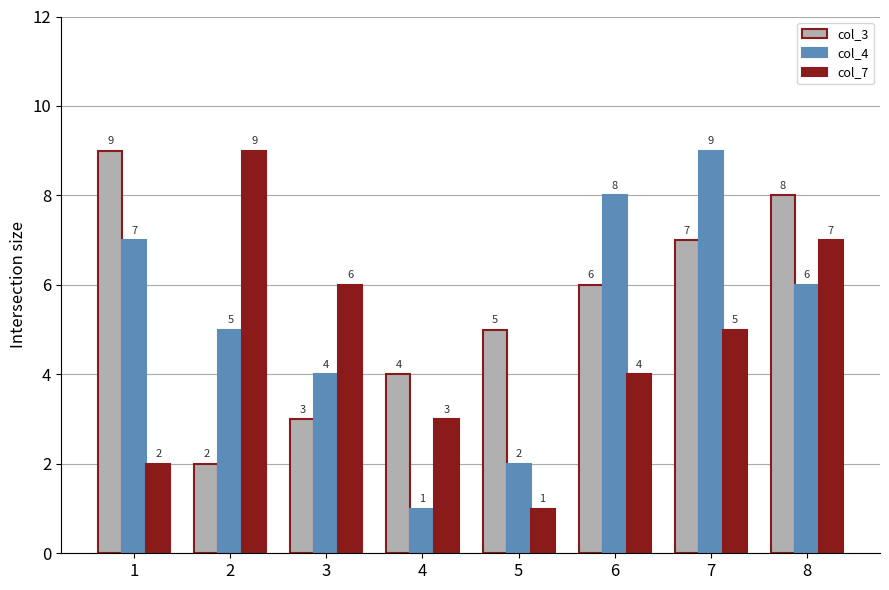

Reading right to left, what are all the values shown in this chart?

col_3: 8	7	6	5	4	3	2	9
col_4: 6	9	8	2	1	4	5	7
col_7: 7	5	4	1	3	6	9	2